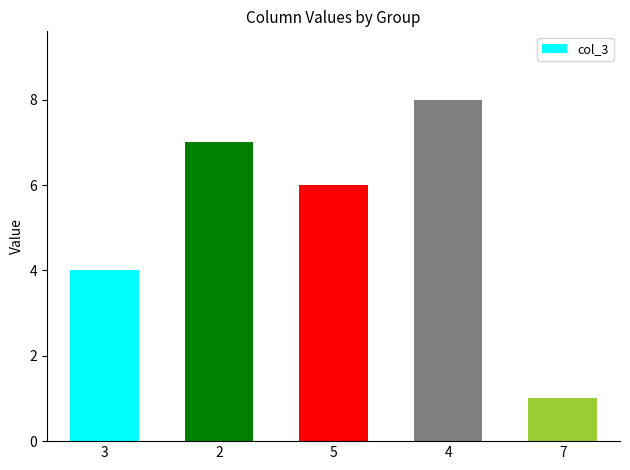

At which category does the chart reach its minimum across all series?

7